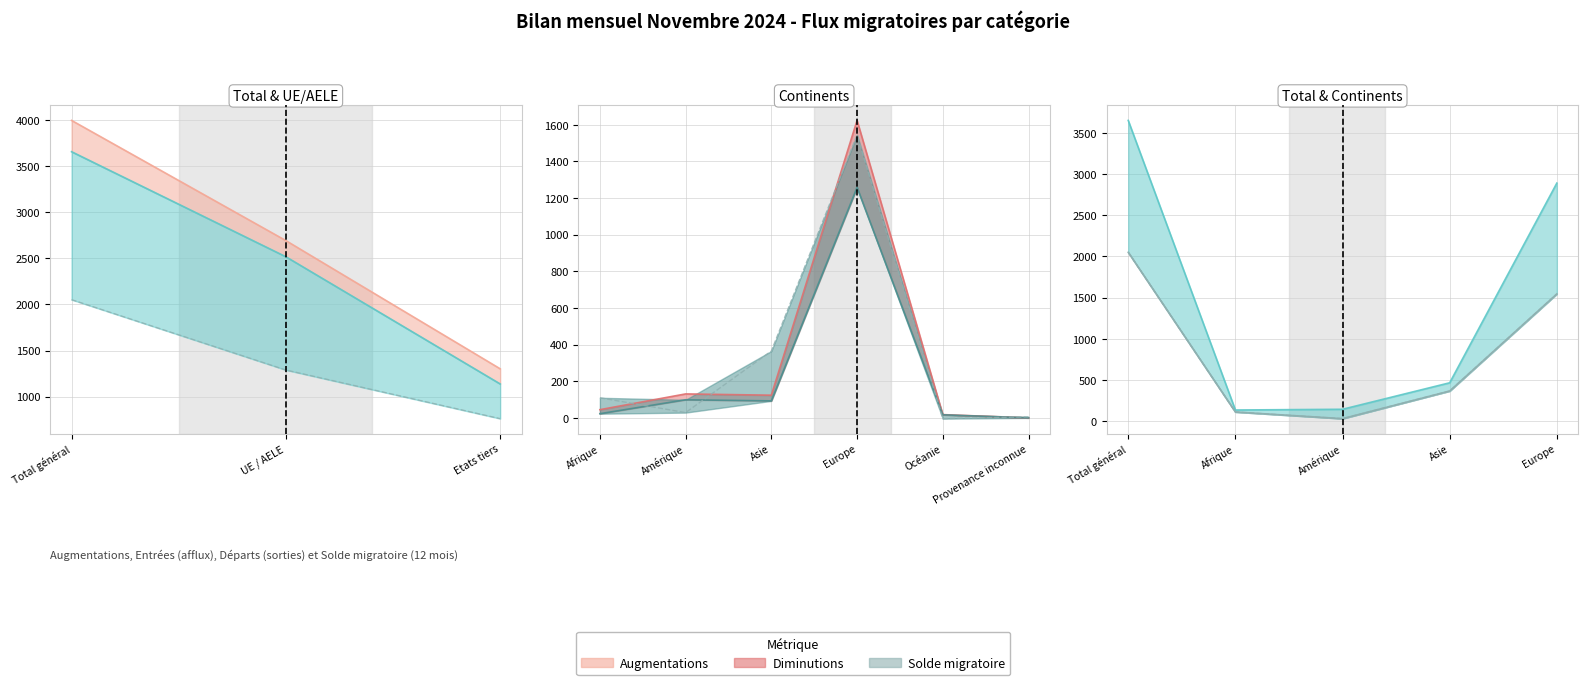

Where is the data nearest to the value 1040?

Europe